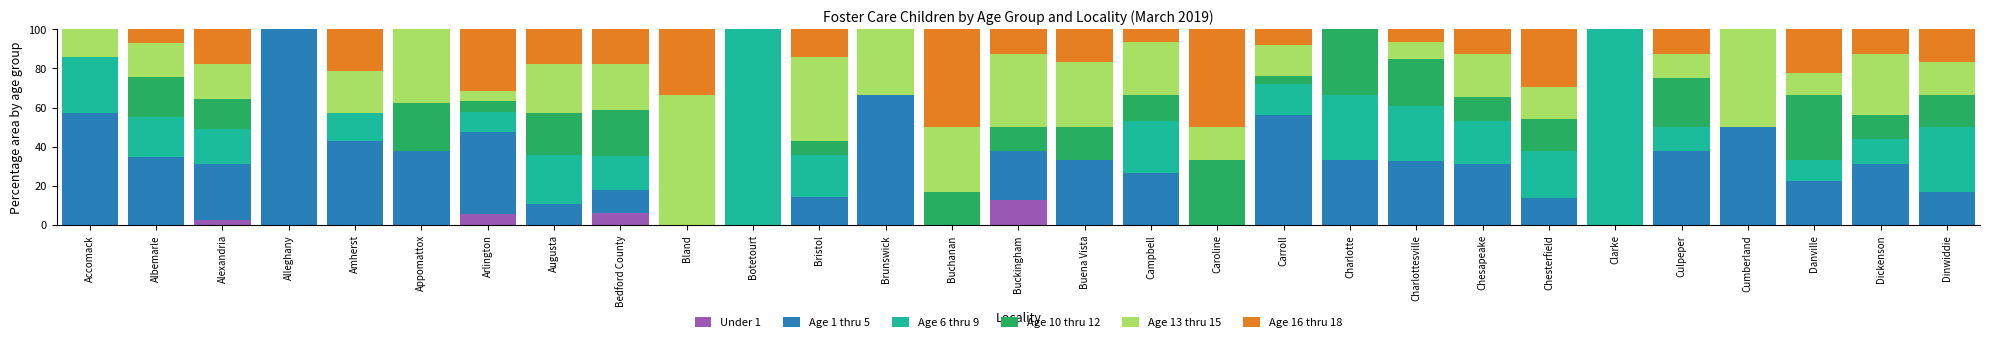

What is the total value across all series at Bedford County?

100.0